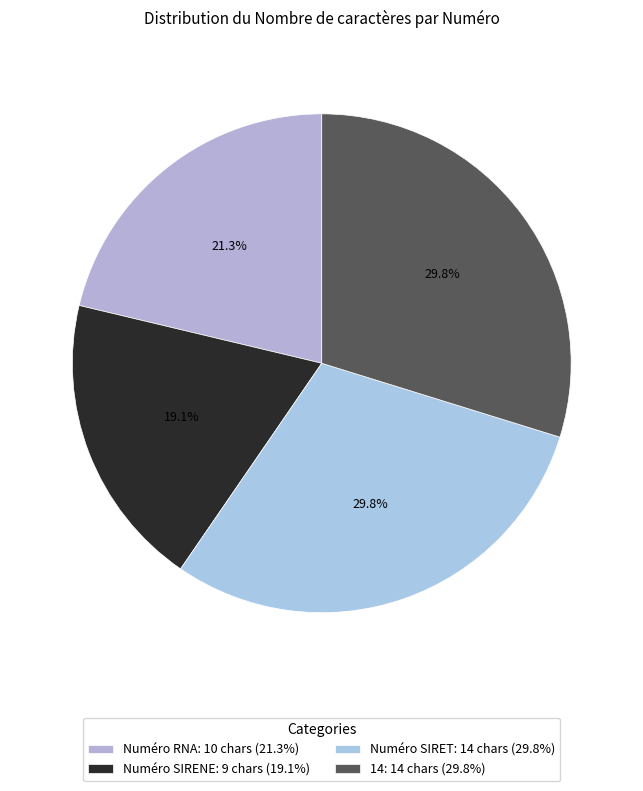

To the nearest percent, what is the difference between the 14 and Numéro RNA slice percentages?

9%